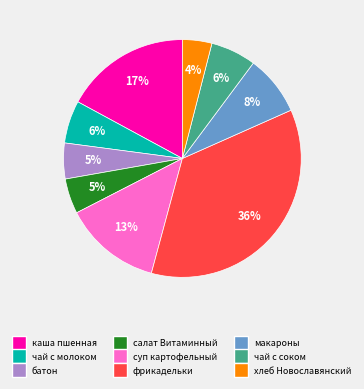

Is there any slice that represents more than half of the pie?

No